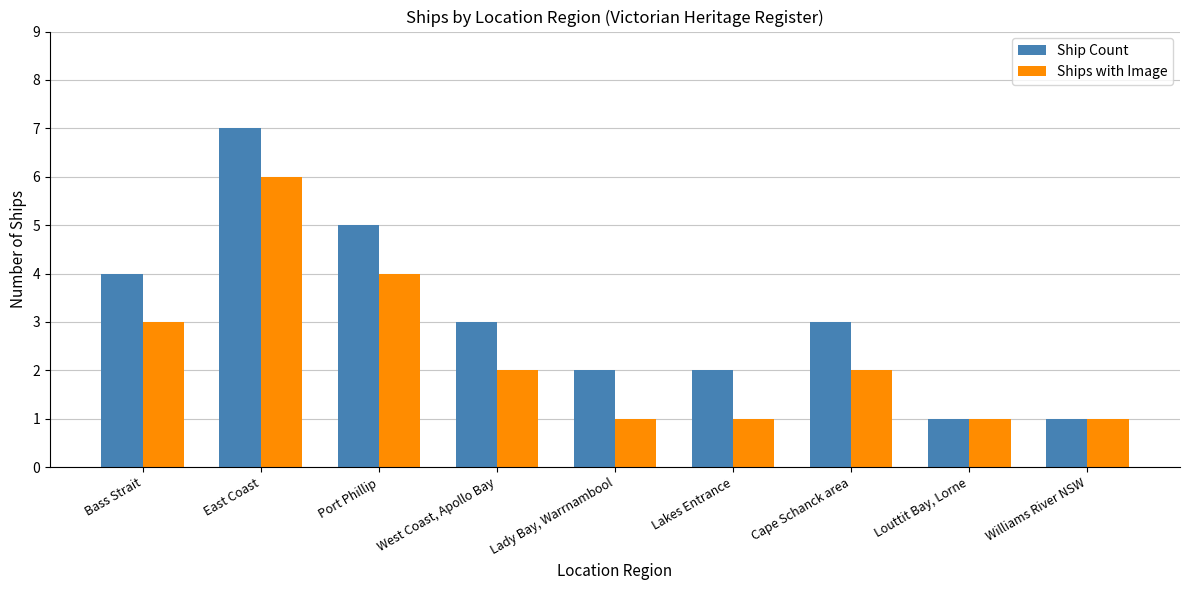

What is the smallest value displayed?

1